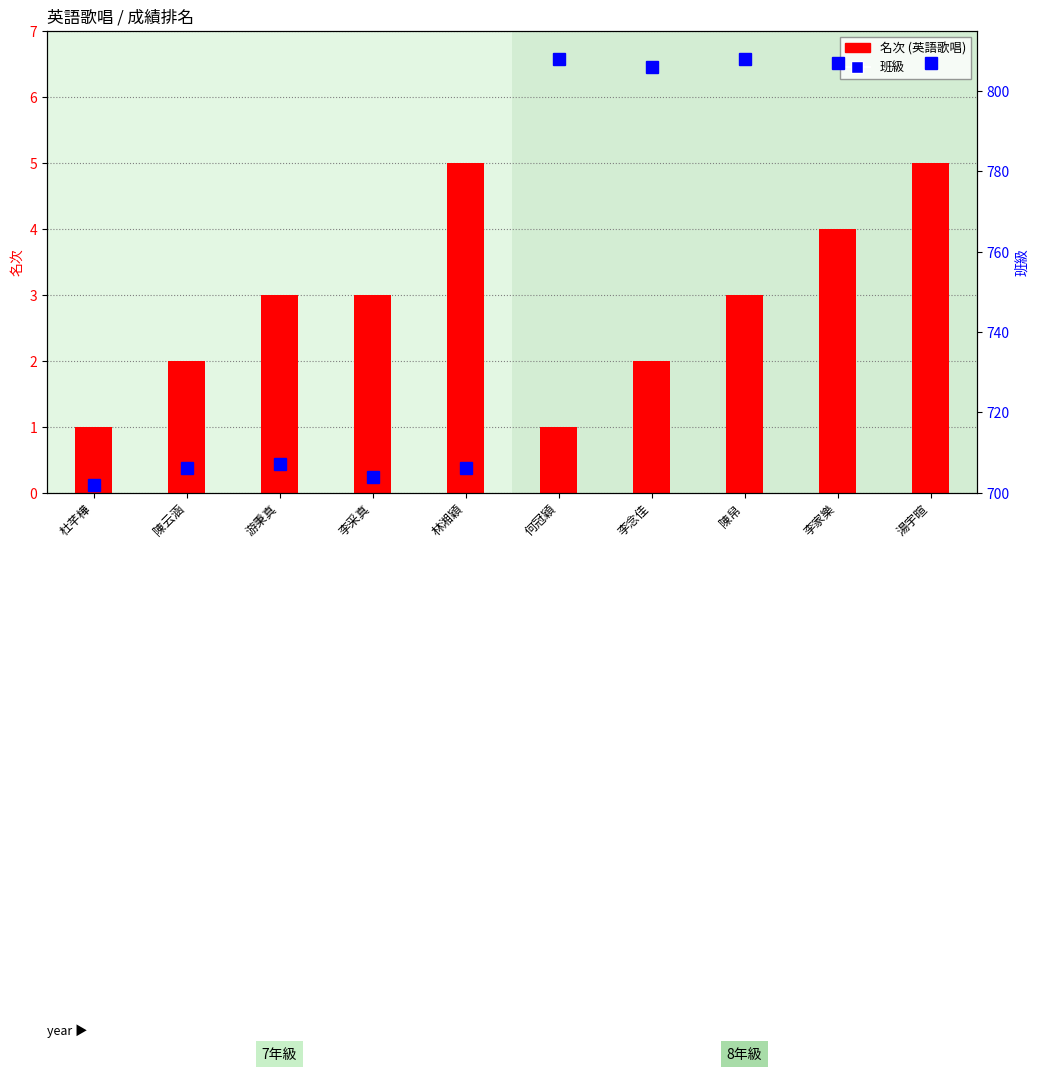

What is the difference between the maximum and minimum values in the 名次 (英語歌唱) series?

4